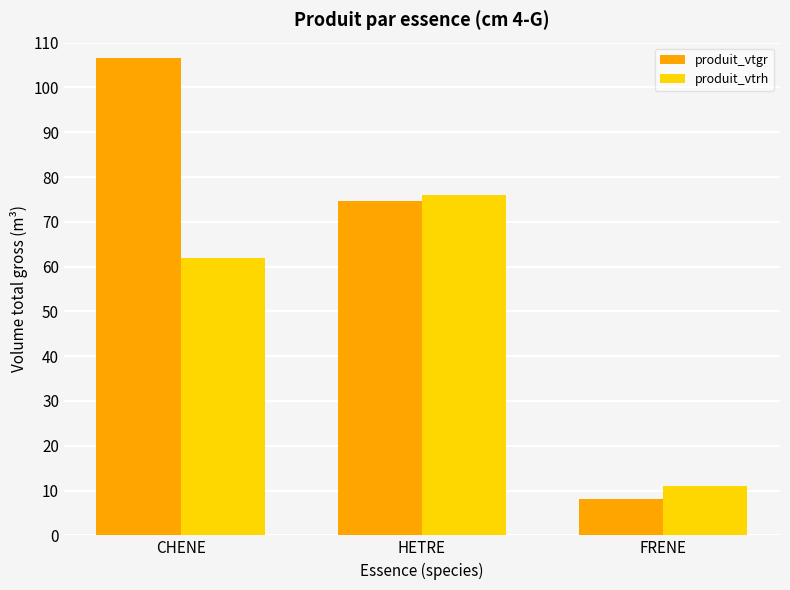

At which label is produit_vtgr closest to 57?

HETRE